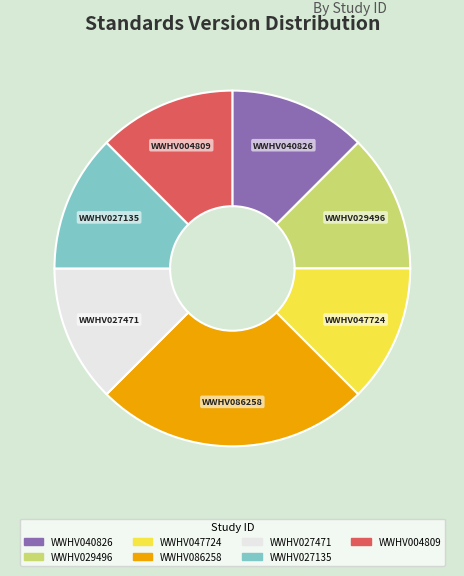

What is the largest slice in the pie chart?

WWHV086258